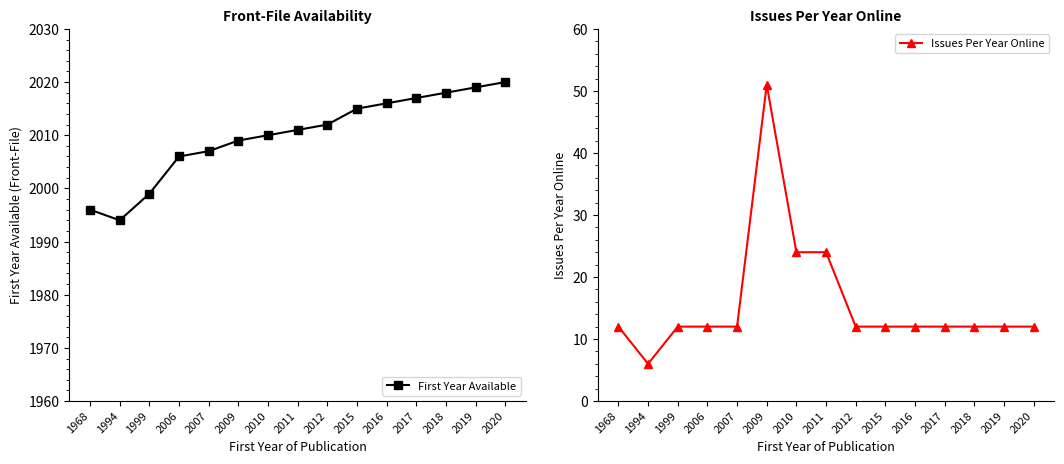

True or false: First Year Available has more than 0 points higher than both neighbors.

False